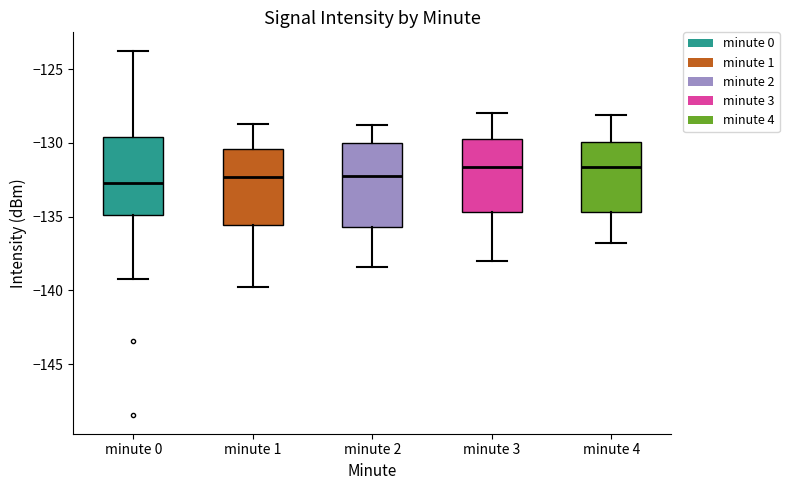

Reading left to right, read every box against the y-axis: the position of its median line, the range the box covers, and the ends of its whiskers. The values are not printed on the chart, so give them approximately, as read against the axis.

minute 0: median -132.5, box -135.0 to -129.5, whiskers -139.0 to -123.5
minute 1: median -132.5, box -135.5 to -130.5, whiskers -139.5 to -128.5
minute 2: median -132.0, box -135.5 to -130.0, whiskers -138.5 to -129.0
minute 3: median -131.5, box -134.5 to -129.5, whiskers -138.0 to -128.0
minute 4: median -131.5, box -134.5 to -130.0, whiskers -137.0 to -128.0